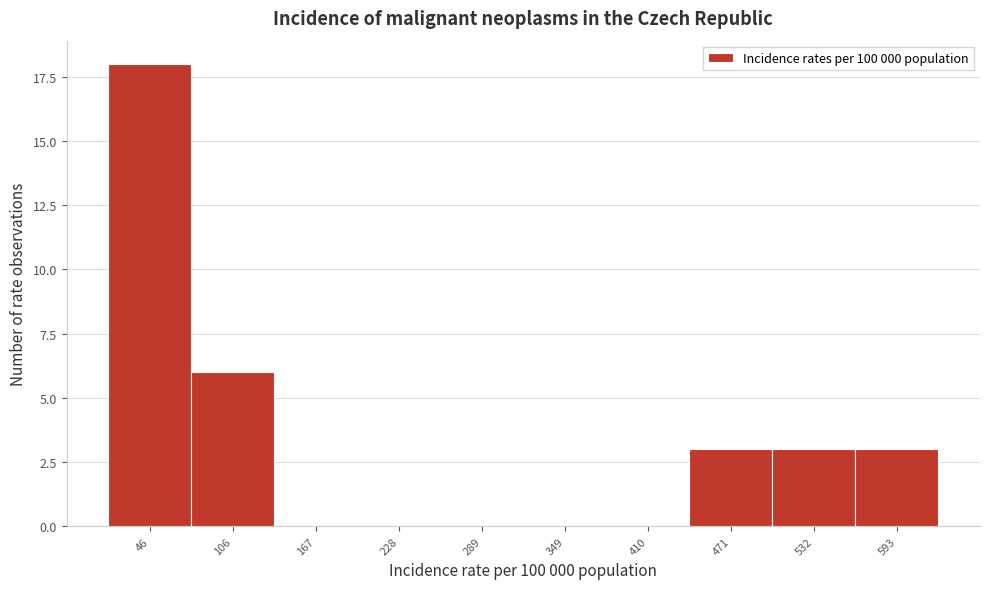

Reading left to right, transcribe all the data shown in this chart.

46=18	106=6	167=0	228=0	289=0	349=0	410=0	471=3	532=3	593=3